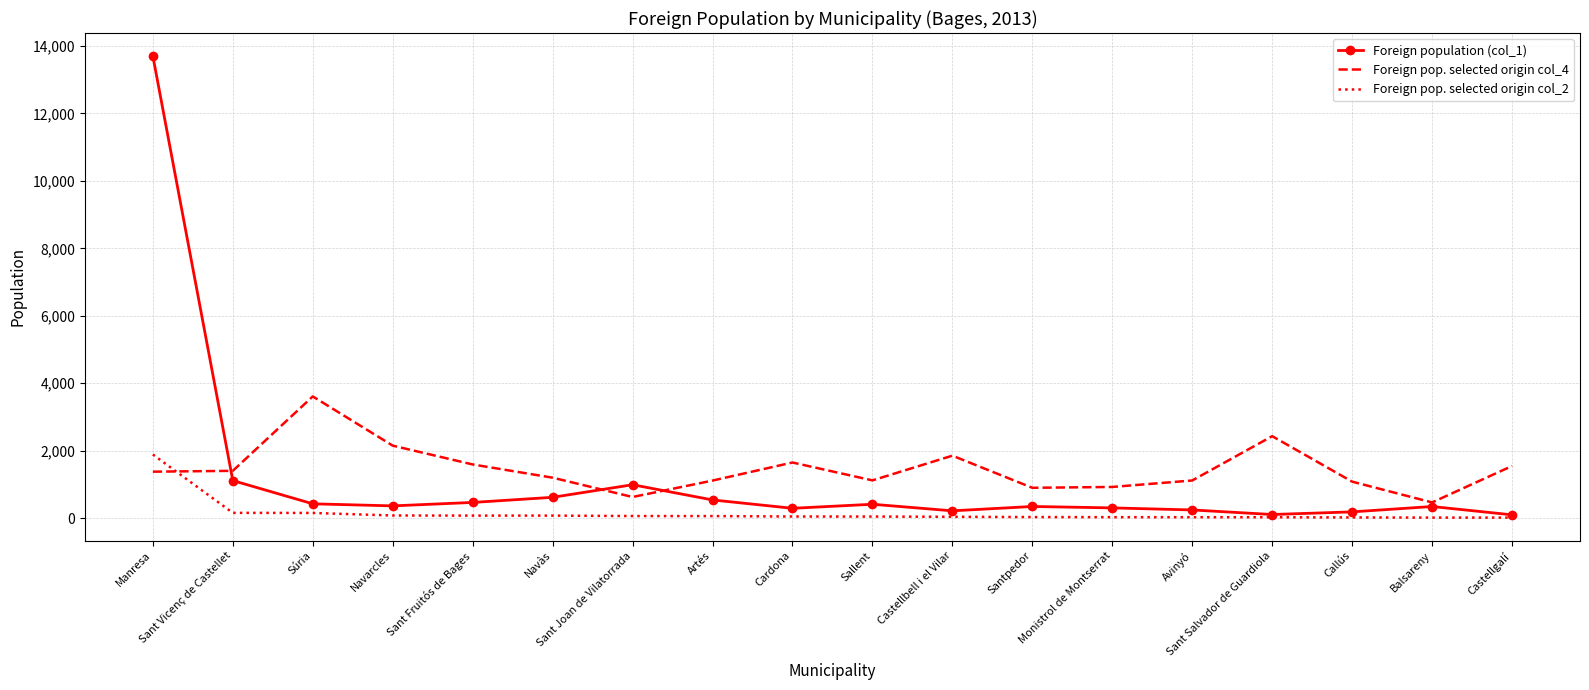

What is the greatest value displayed?

13700